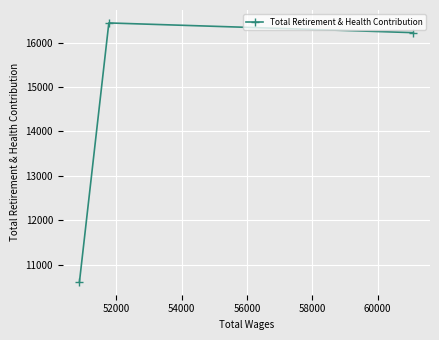

Reading left to right, transcribe all the data shown in this chart.

10612	16447	16228